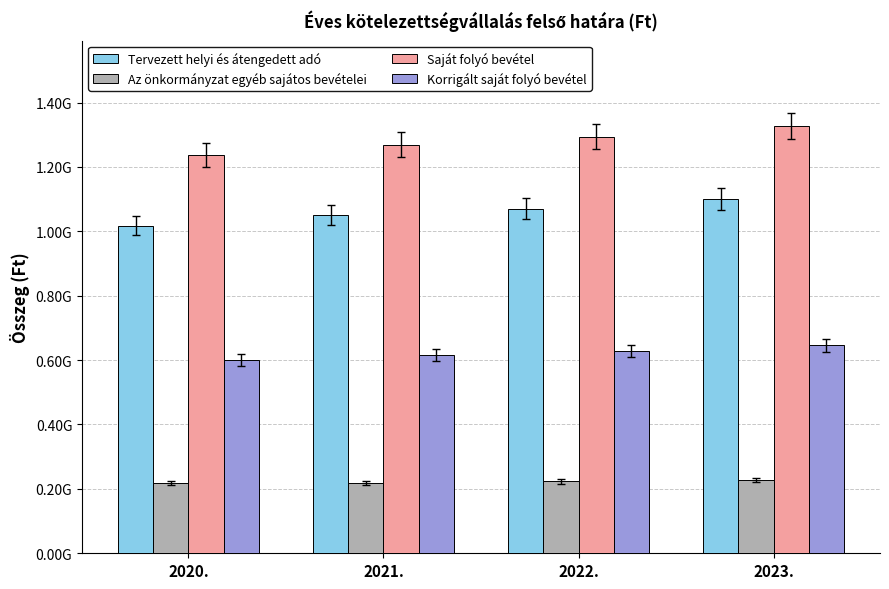

What is the approximate value of Saját folyó bevétel at 2021.?

1269200000